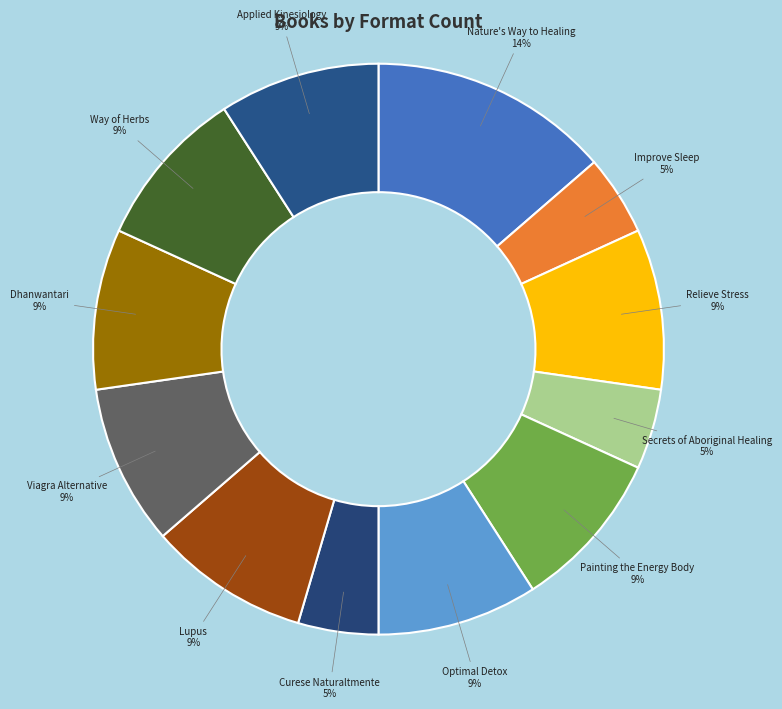

Combined, do Improve Sleep and Dhanwantari account for over 50%?

No